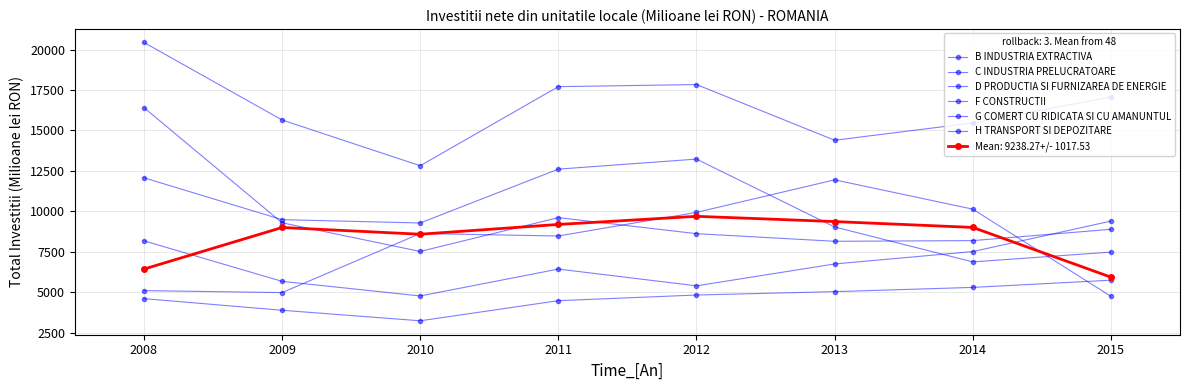

The value of B INDUSTRIA EXTRACTIVA at 2015 is 9925. True or false?

False